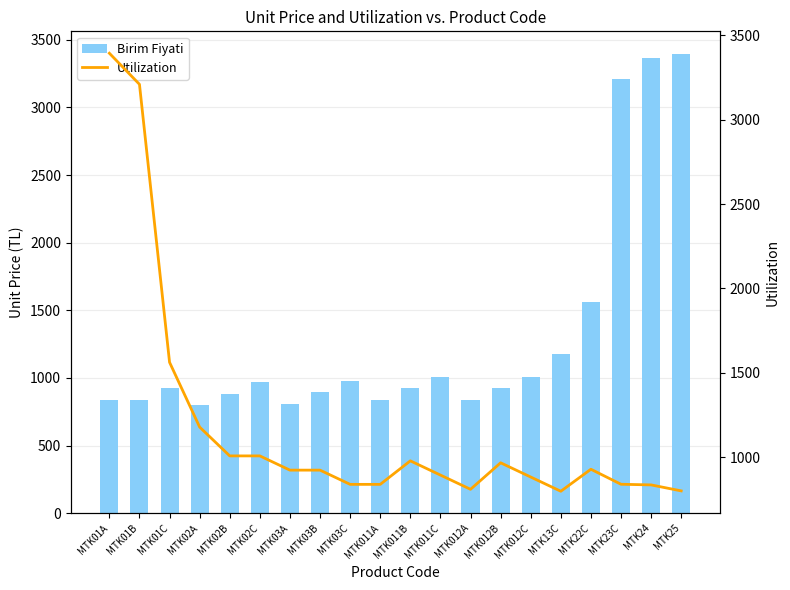

How many groups of bars are there?

20